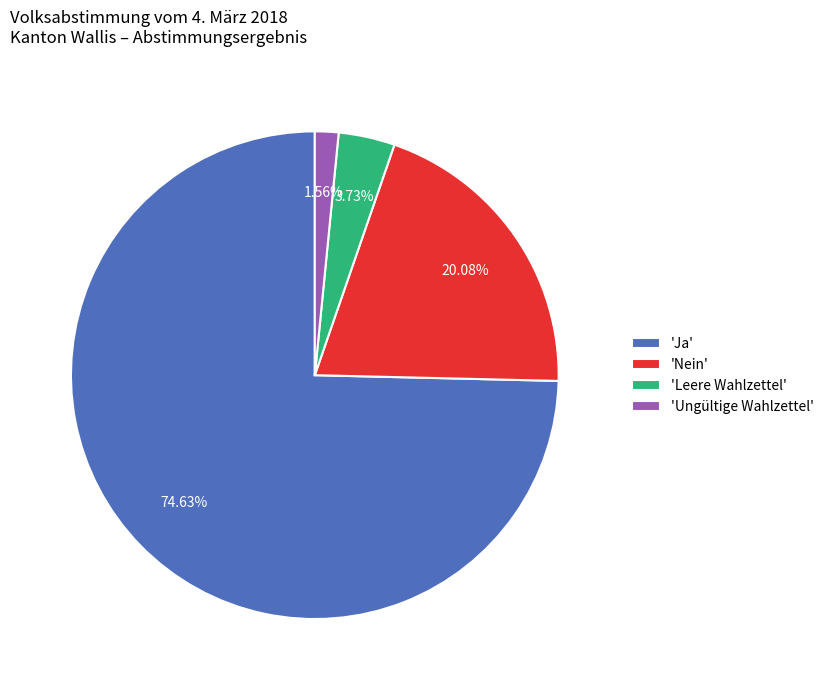

Which slice is the largest?

'Ja'